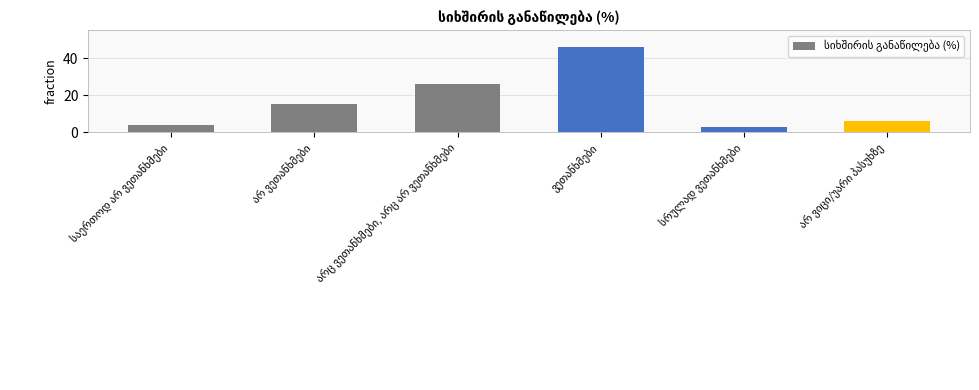

What is the maximum value shown in the chart?

46